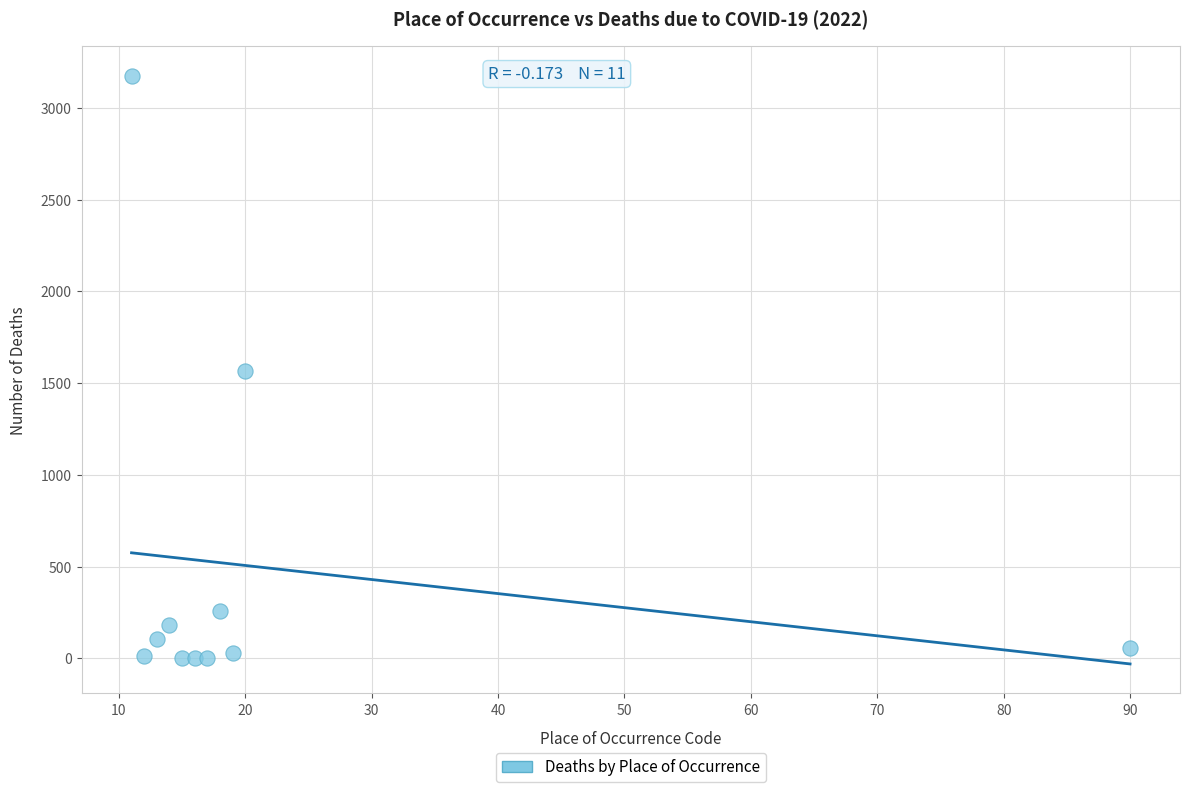

What is the range of X values (max minus min)?

79